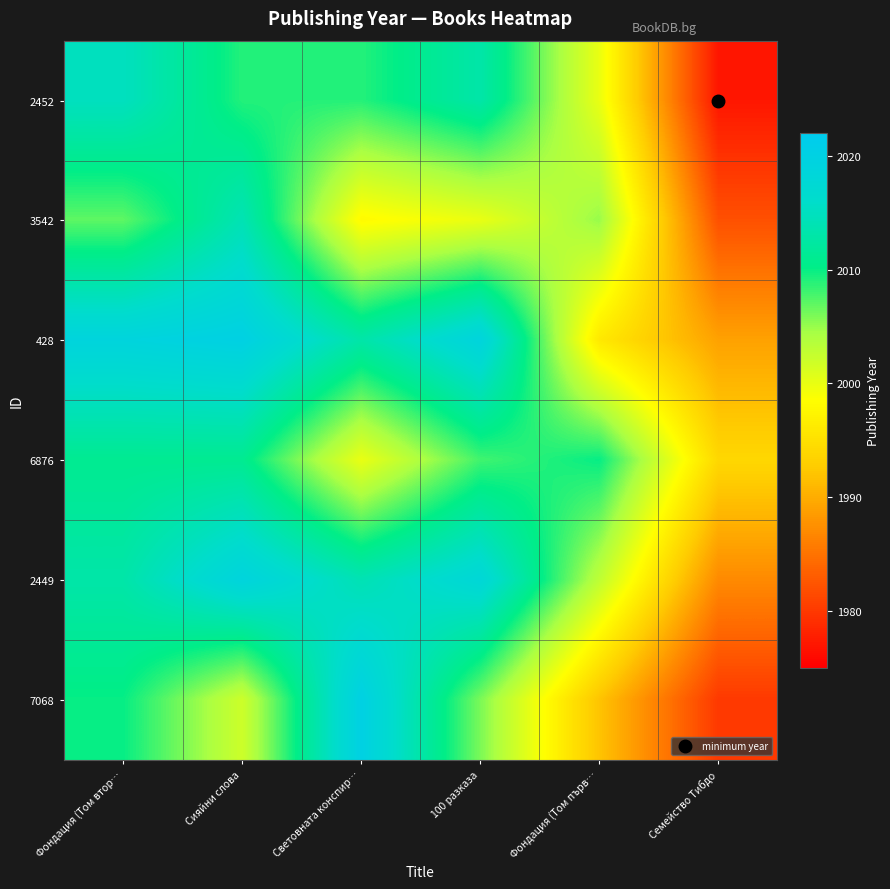

What is the maximum value shown in the chart?

2020